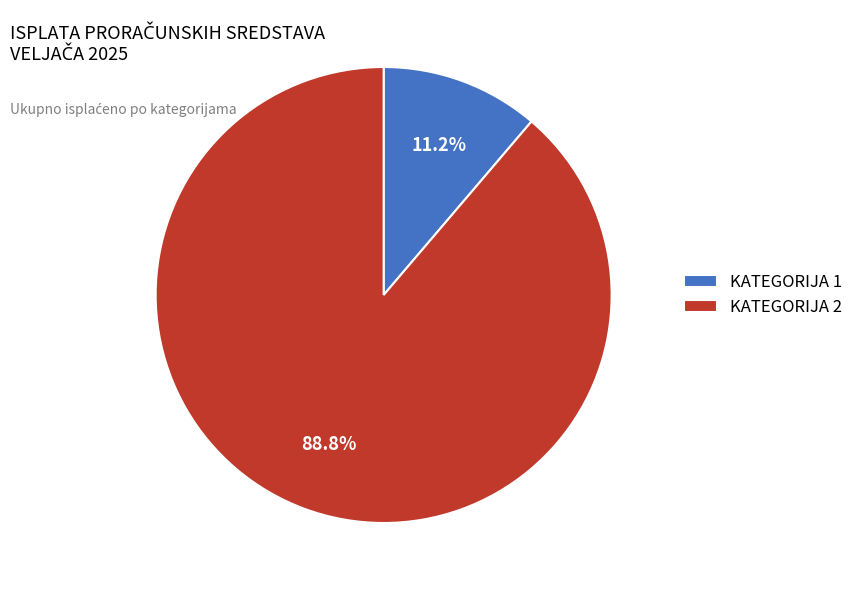

To the nearest percent, what is the combined percentage of KATEGORIJA 1 and KATEGORIJA 2?

100%